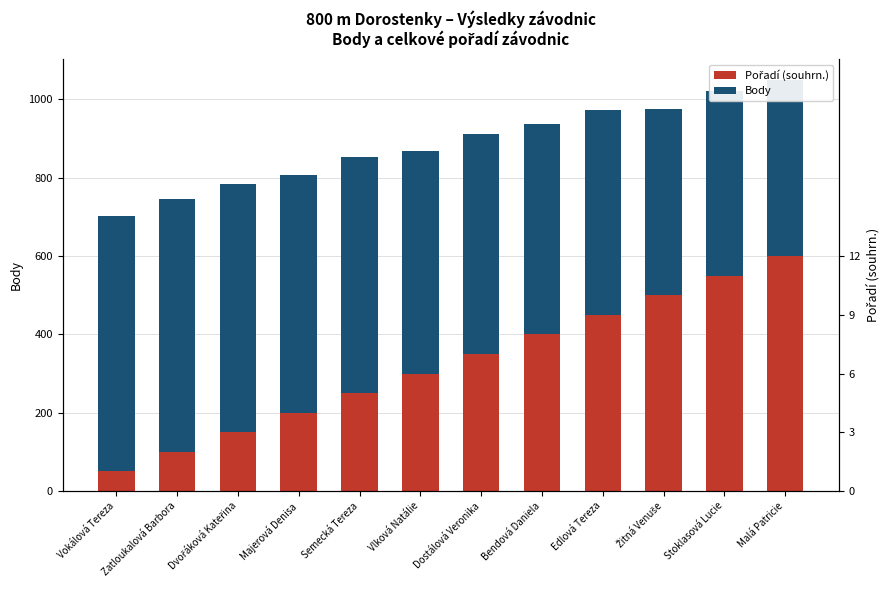

What is the difference between the maximum and minimum values in the Body series?

203